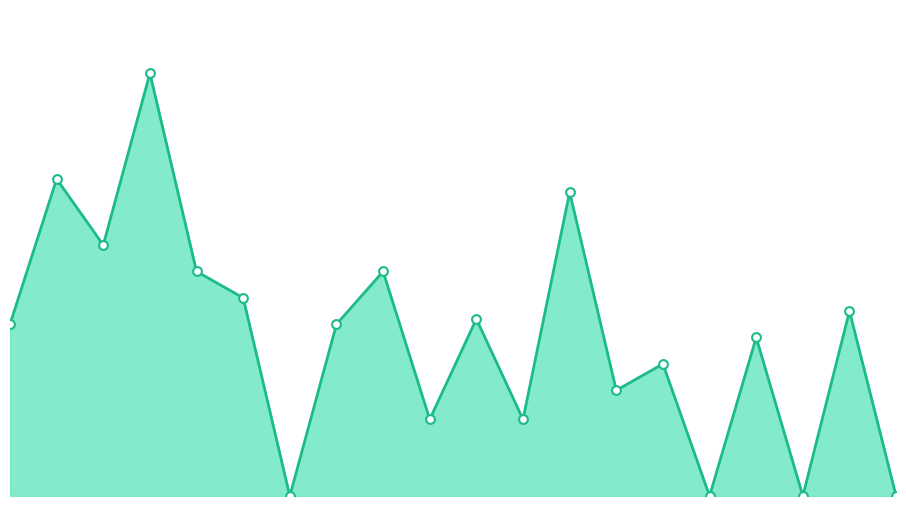

Is the value of 8/14-8/15 markers at 0.0 greater than the value of 8/14-8/15 line at 20.0?

No